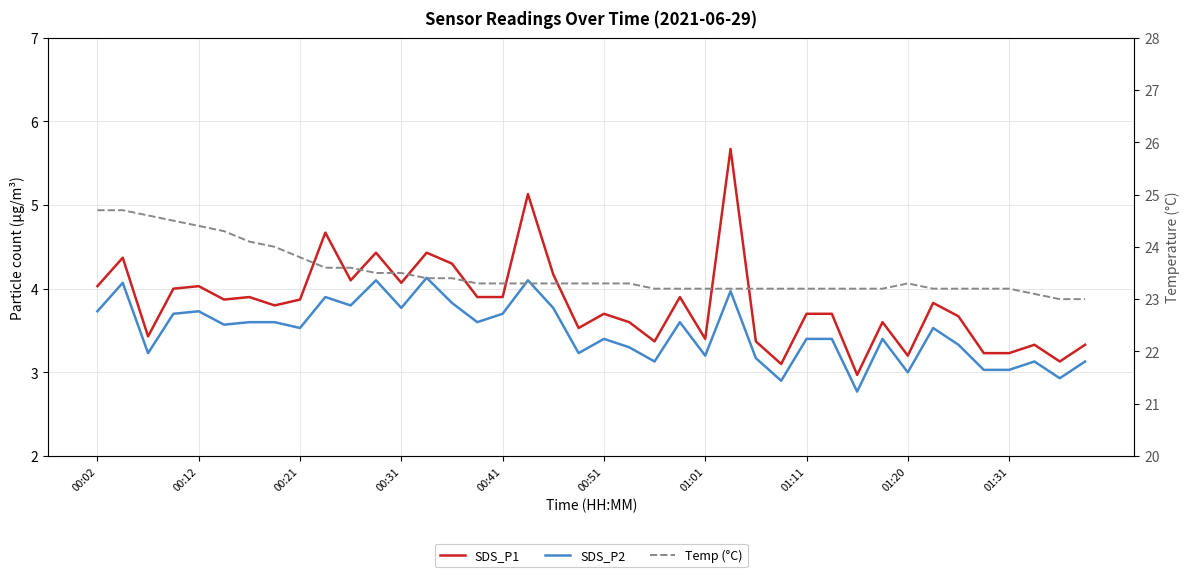

What are all the series names shown in the legend?

SDS_P1, SDS_P2, Temp (°C)